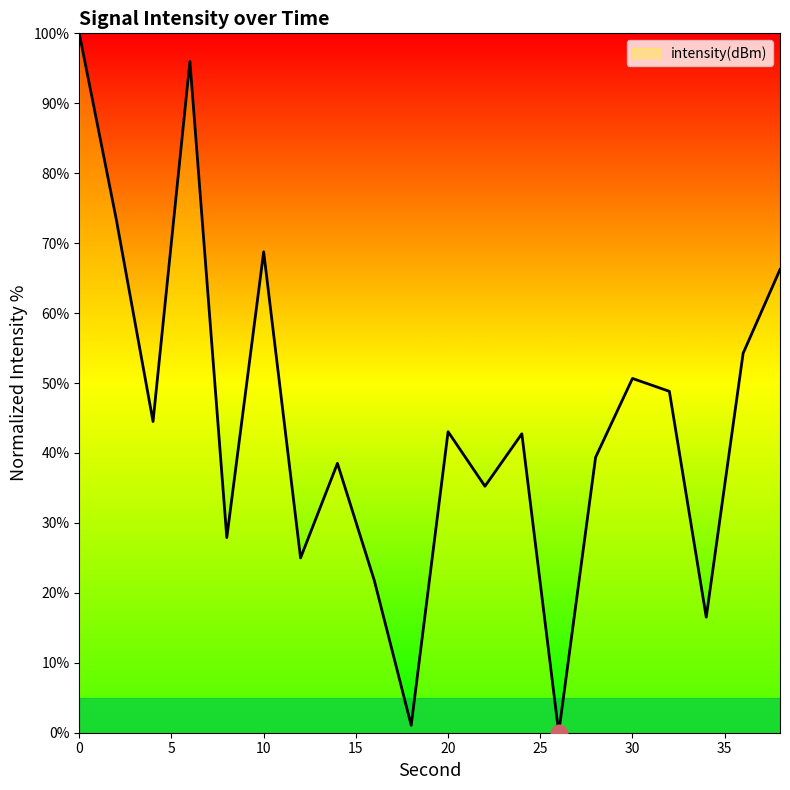

What is the maximum value shown in the chart?

100.0